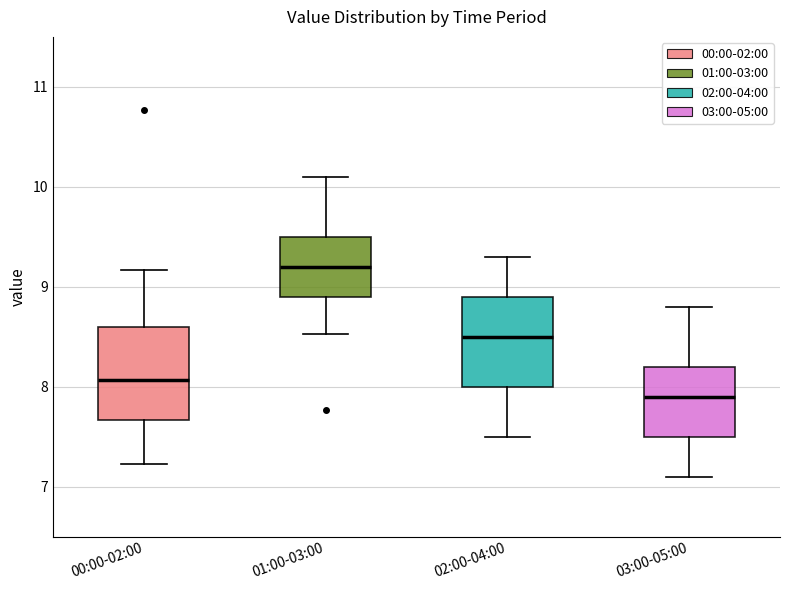

Which box's median line is the lowest?

03:00-05:00